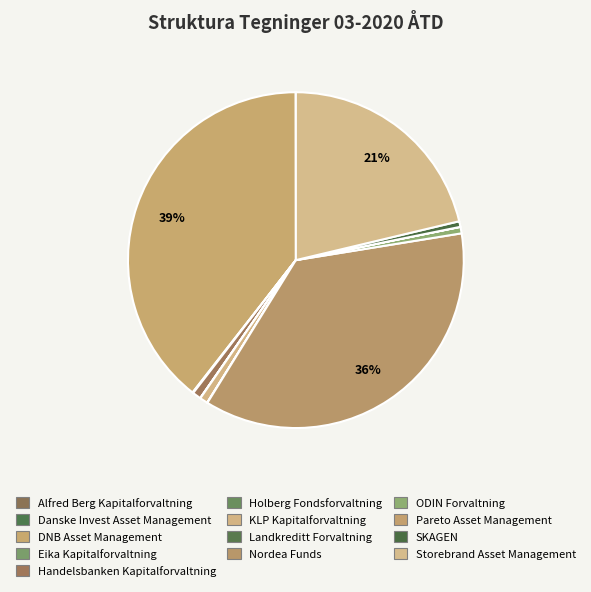

Is it true that Nordea Funds is 41% of the pie?

False